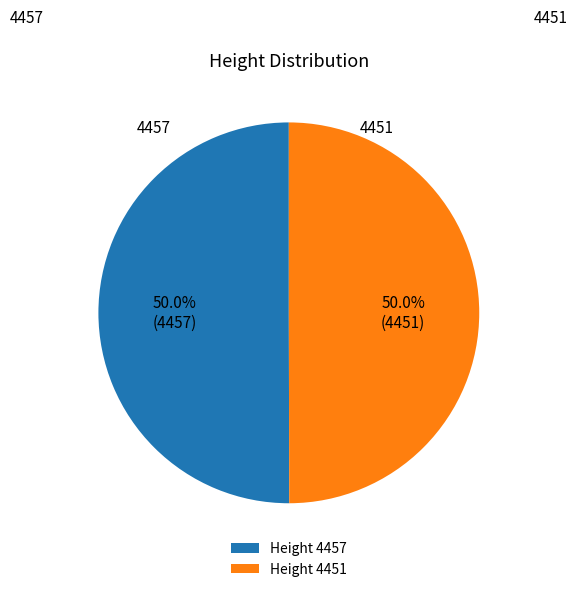

What percentage is NOT represented by 4451?

50.0%